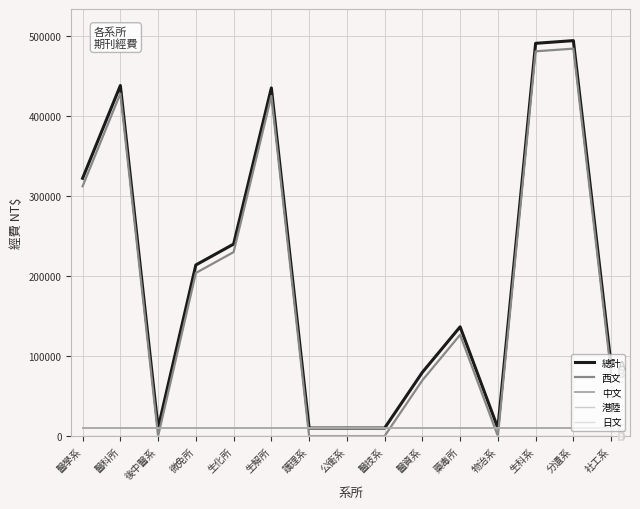

What is the spread (max minus min) of values at 生解所?

434941